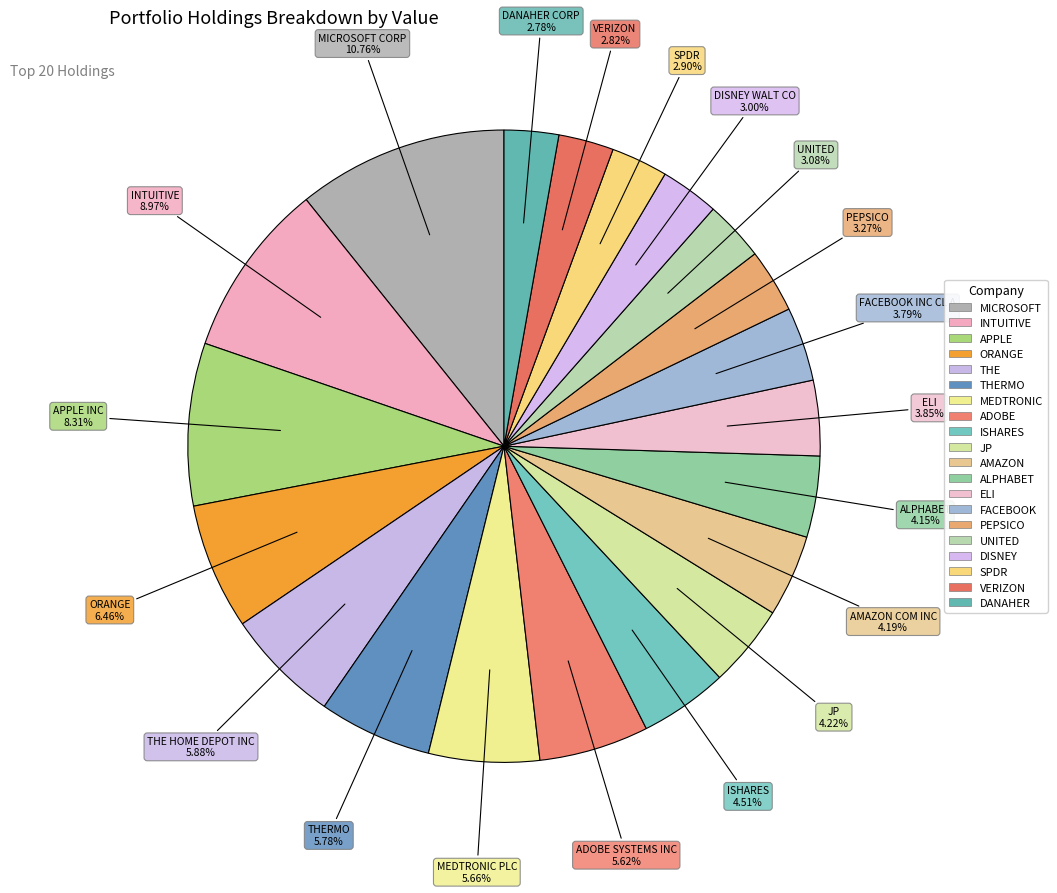

How many slices are in this pie chart?

20